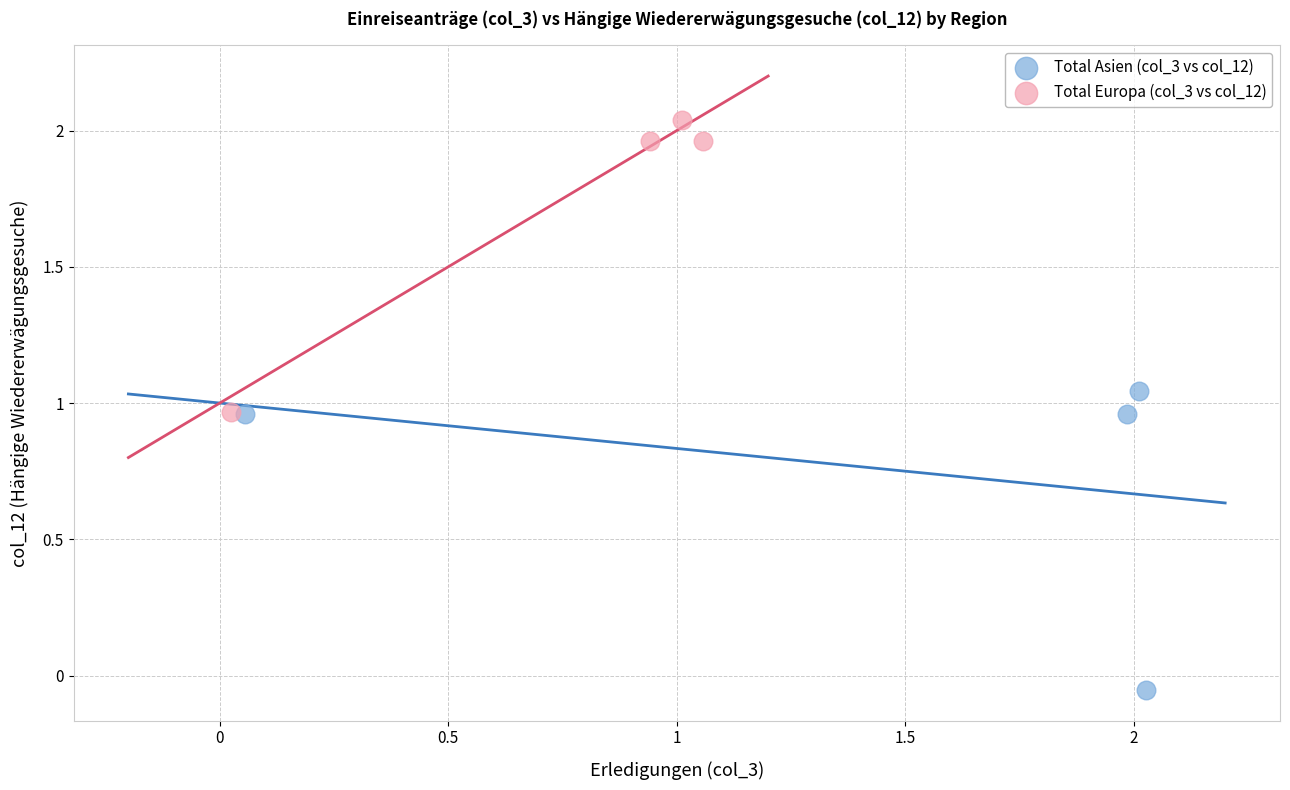

What are all the series names shown in the legend?

Total Asien (col_3 vs col_12), Total Europa (col_3 vs col_12)